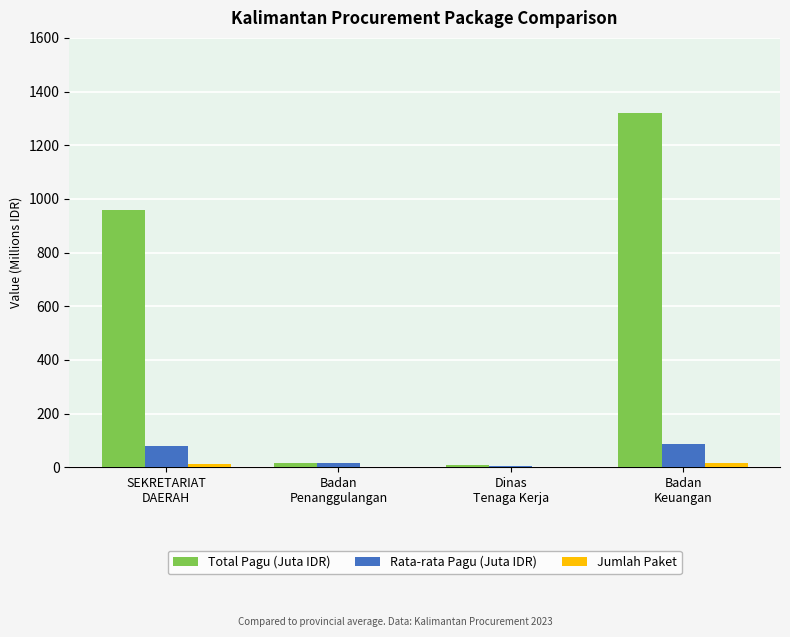

Which series has the largest total across all categories?

Total Pagu (Juta IDR)